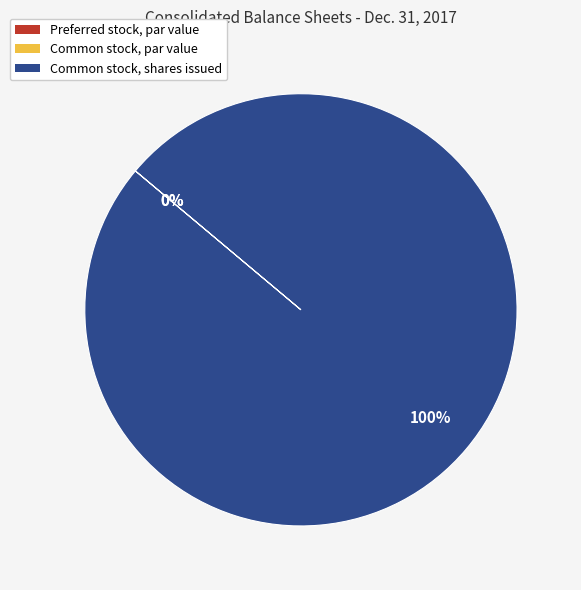

To the nearest percent, what is the average slice percentage?

33%